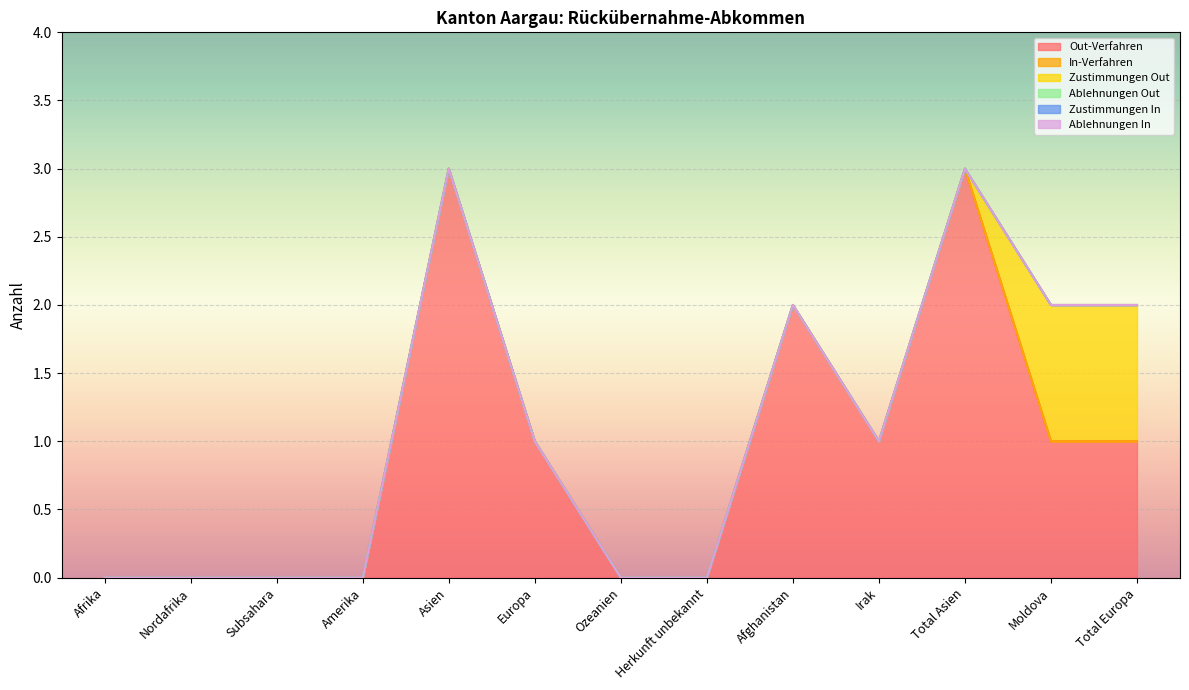

Reading left to right, transcribe all the data shown in this chart.

Out-Verfahren: Afrika=0	Nordafrika=0	Subsahara=0	Amerika=0	Asien=3	Europa=1	Ozeanien=0	Herkunft unbekannt=0	Afghanistan=2	Irak=1	Total Asien=3	Moldova=1	Total Europa=1
In-Verfahren: Afrika=0	Nordafrika=0	Subsahara=0	Amerika=0	Asien=0	Europa=0	Ozeanien=0	Herkunft unbekannt=0	Afghanistan=0	Irak=0	Total Asien=0	Moldova=0	Total Europa=0
Zustimmungen Out: Afrika=0	Nordafrika=0	Subsahara=0	Amerika=0	Asien=0	Europa=0	Ozeanien=0	Herkunft unbekannt=0	Afghanistan=0	Irak=0	Total Asien=0	Moldova=1	Total Europa=1
Ablehnungen Out: Afrika=0	Nordafrika=0	Subsahara=0	Amerika=0	Asien=0	Europa=0	Ozeanien=0	Herkunft unbekannt=0	Afghanistan=0	Irak=0	Total Asien=0	Moldova=0	Total Europa=0
Zustimmungen In: Afrika=0	Nordafrika=0	Subsahara=0	Amerika=0	Asien=0	Europa=0	Ozeanien=0	Herkunft unbekannt=0	Afghanistan=0	Irak=0	Total Asien=0	Moldova=0	Total Europa=0
Ablehnungen In: Afrika=0	Nordafrika=0	Subsahara=0	Amerika=0	Asien=0	Europa=0	Ozeanien=0	Herkunft unbekannt=0	Afghanistan=0	Irak=0	Total Asien=0	Moldova=0	Total Europa=0